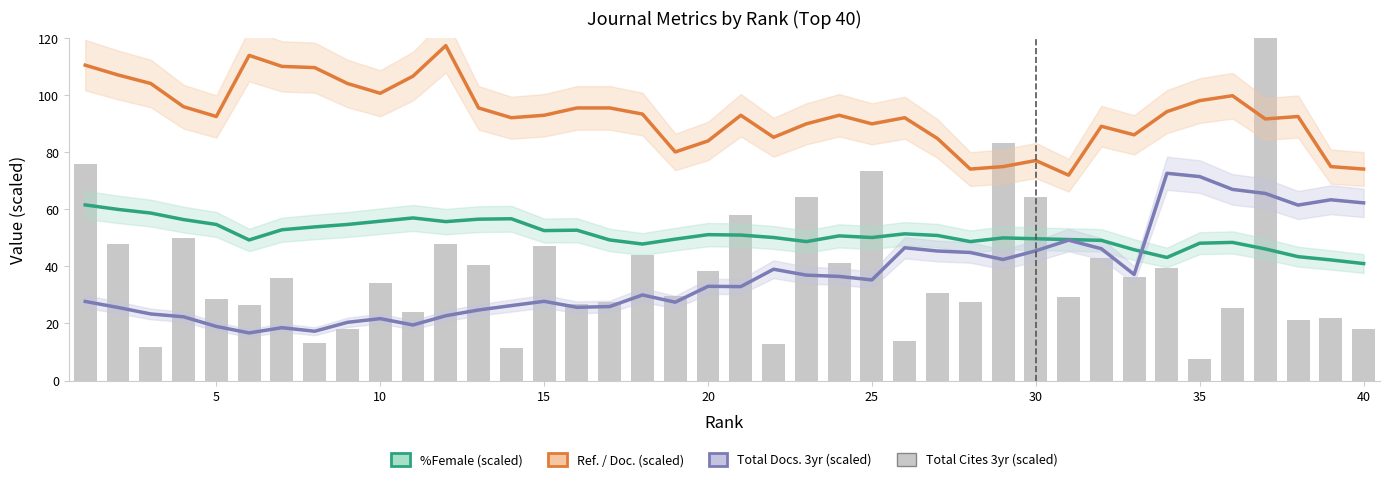

Which has a higher value, 25 or 34?

25